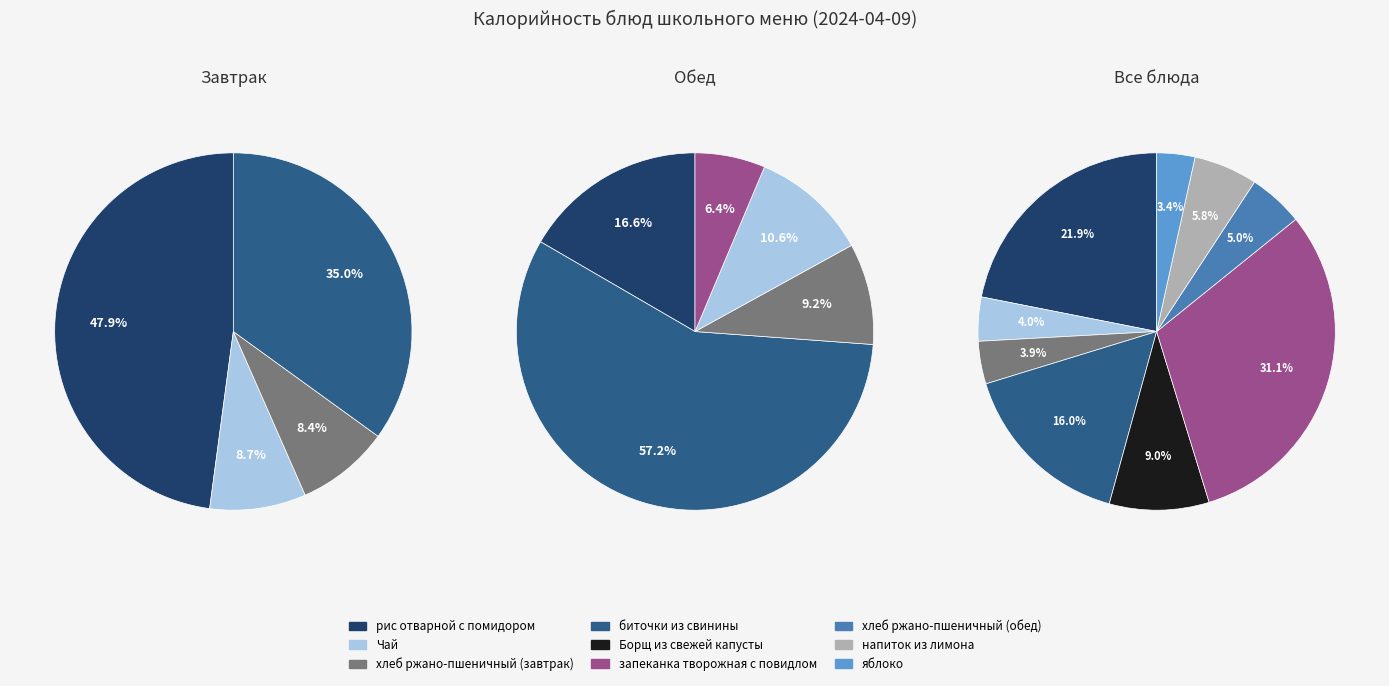

How many segments does this pie chart have?

9